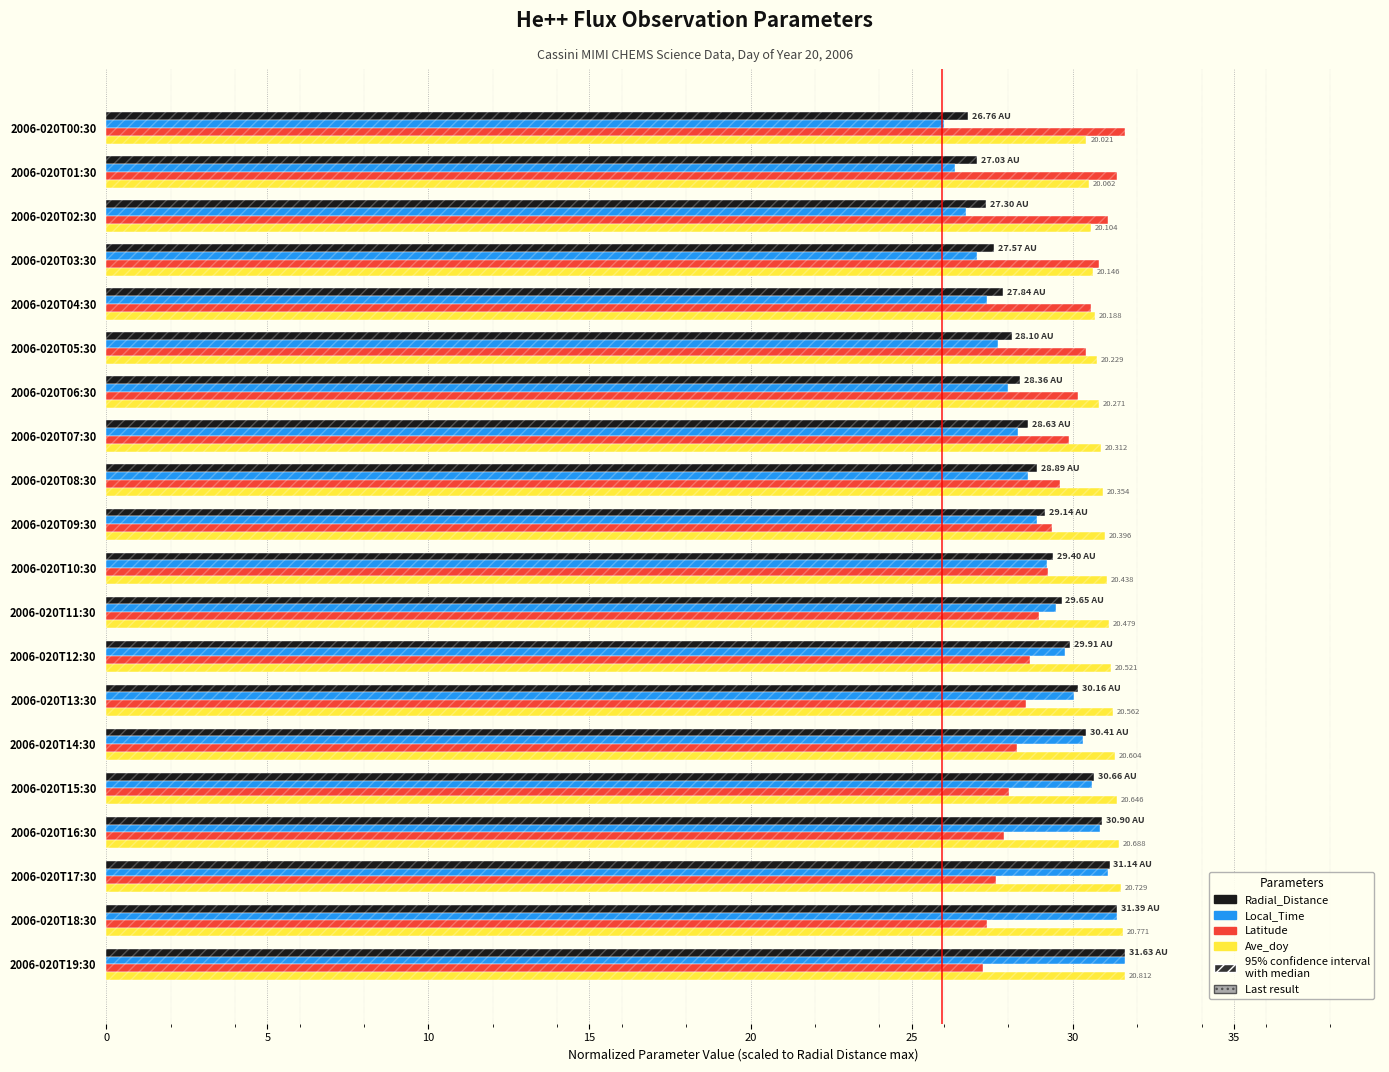

Rank the series at 2006-020T14:30 from highest to lowest value.

Ave_doy, Radial_Distance, Local_Time, Latitude